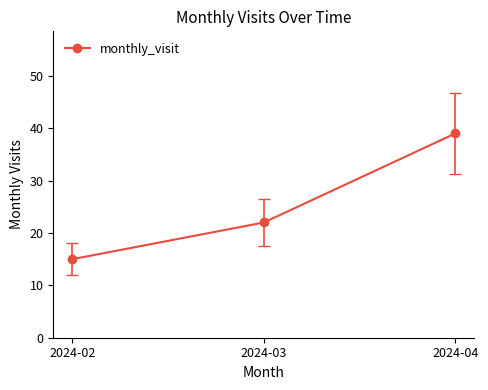

List the labels in order of value, smallest first.

2024-02, 2024-03, 2024-04